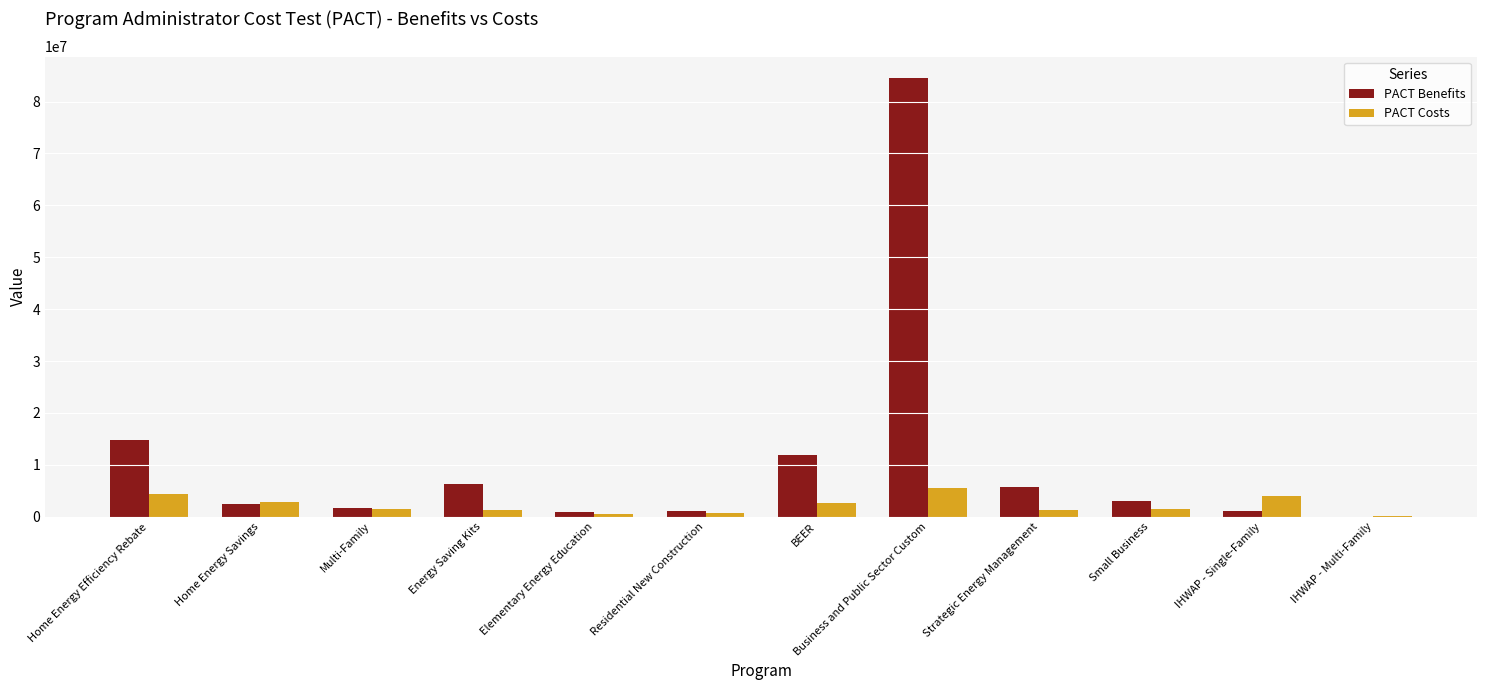

Which series changed the most between Home Energy Efficiency Rebate and BEER?

PACT Benefits